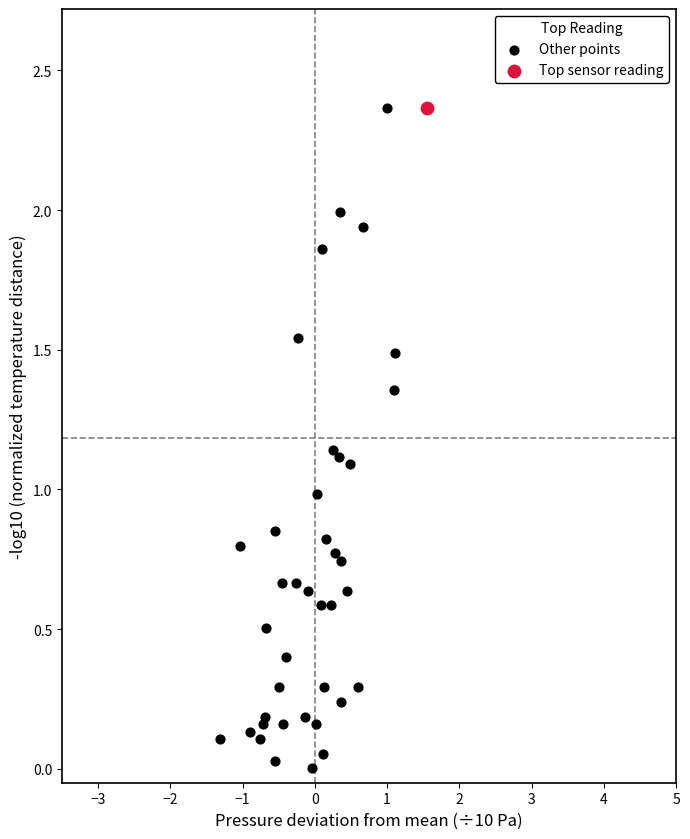

What are all the series names shown in the legend?

Other points, Top sensor reading